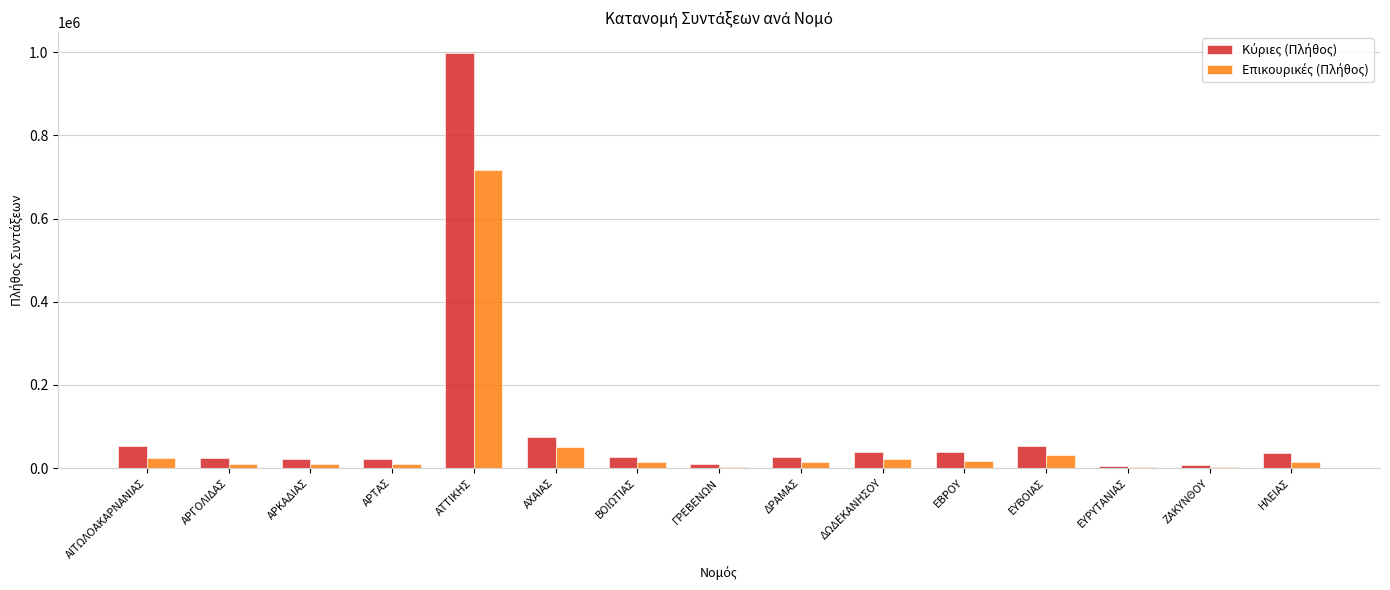

At which category does the chart reach its peak across all series?

ΑΤΤΙΚΗΣ